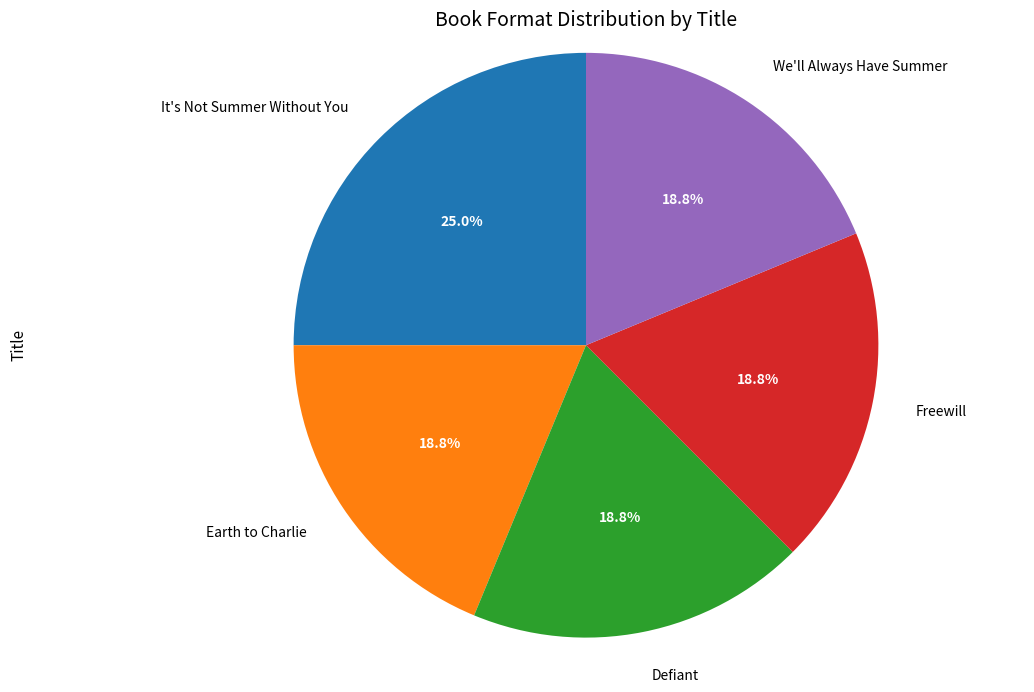

Count the number of slices in the pie.

5